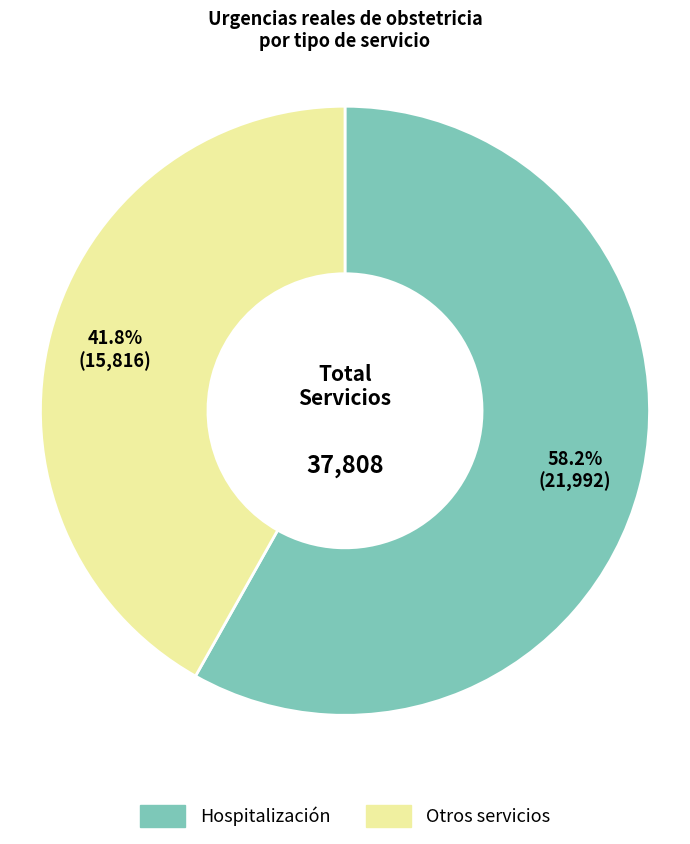

Do Hospitalización and Otros servicios together represent more than half of the pie?

Yes